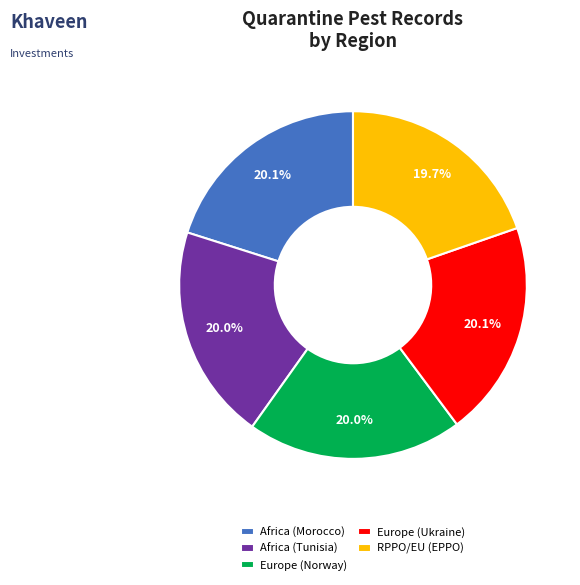

How many segments does this pie chart have?

5